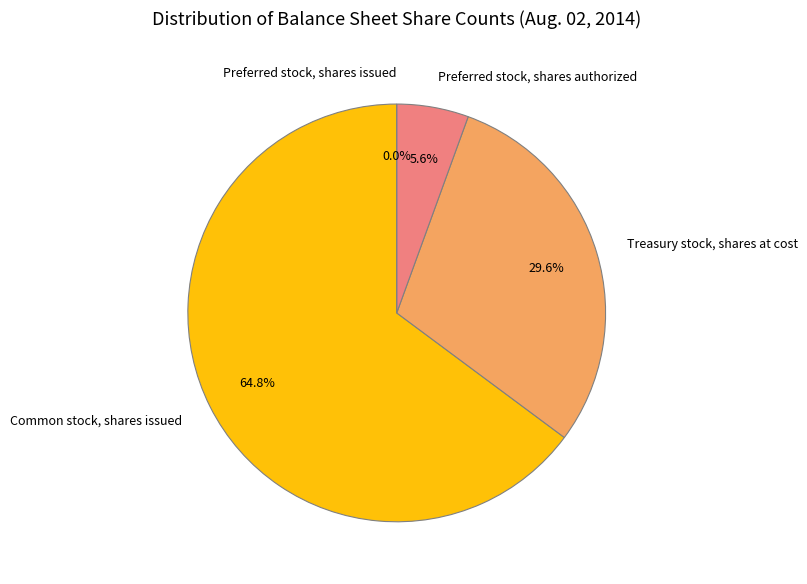

What percentage is the Common stock, shares issued slice, to the nearest percent?

65%